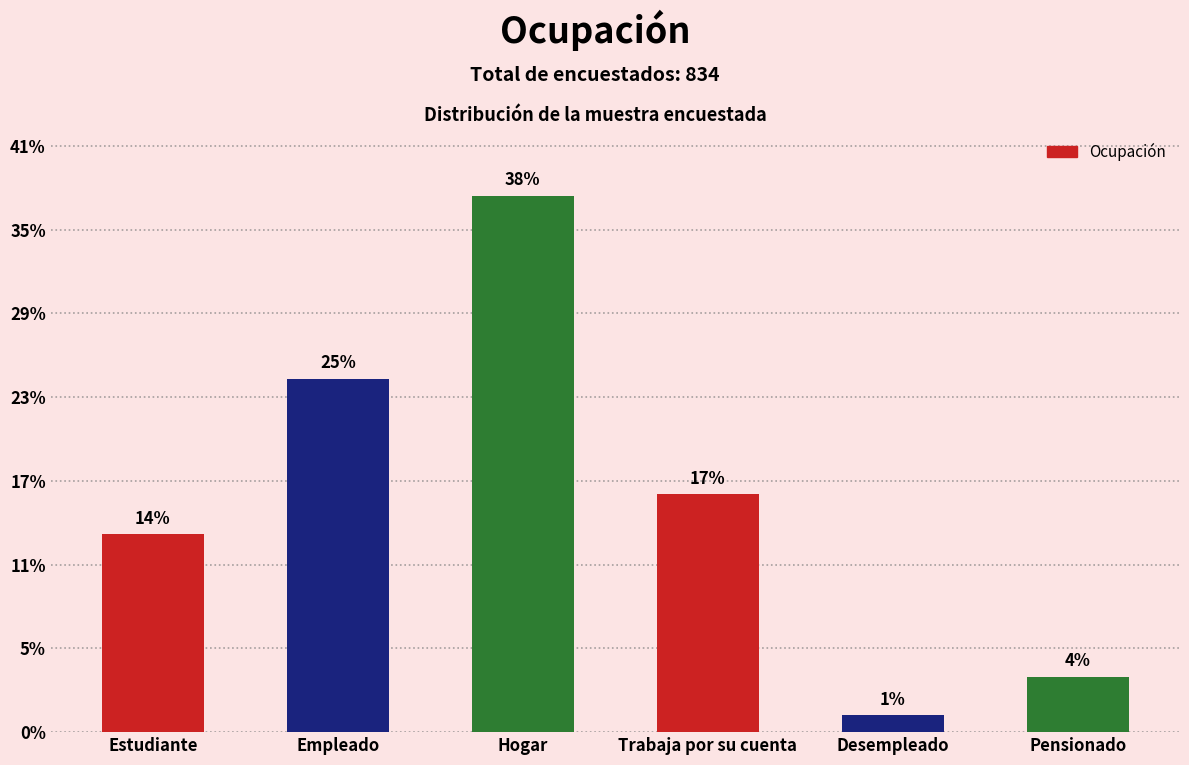

The value at Estudiante is 118. True or false?

True